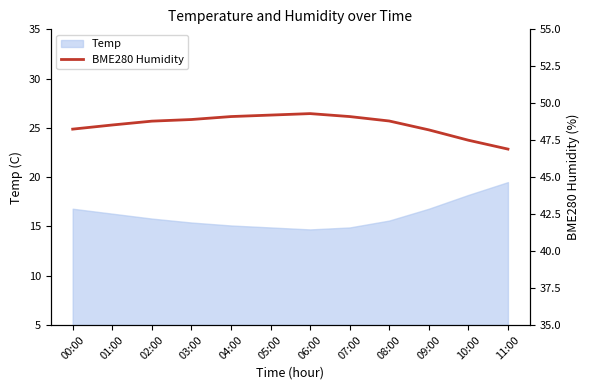

What is the label of the 6th point from the right?

06:00